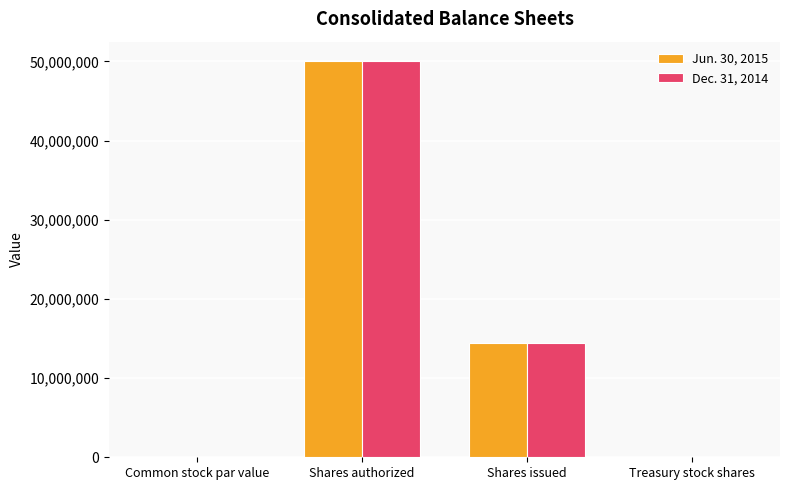

Are the bars grouped side by side (vs. stacked)?

Yes